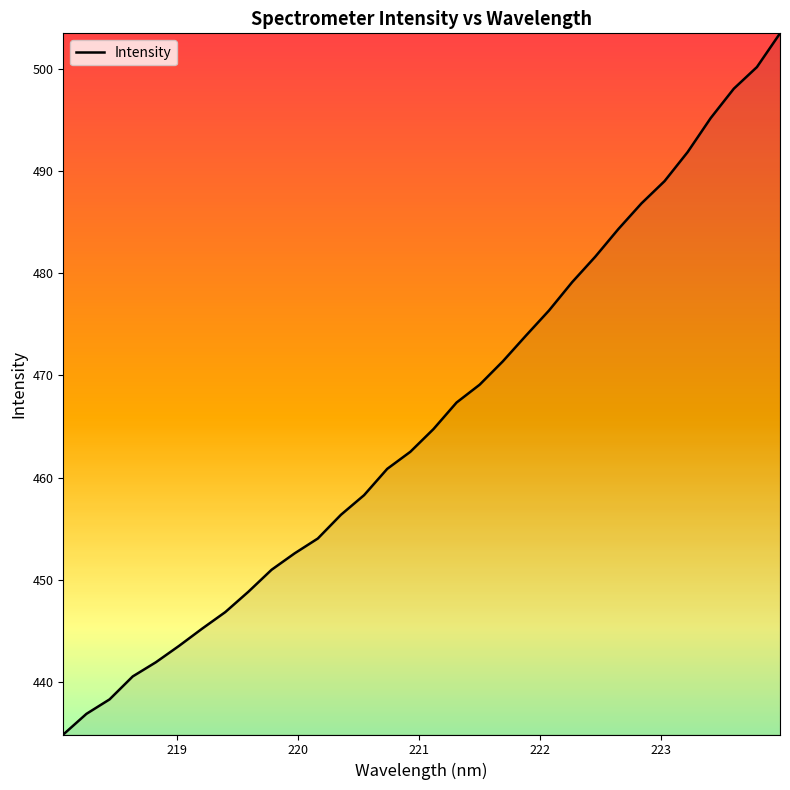

What is the greatest value displayed?

503.5